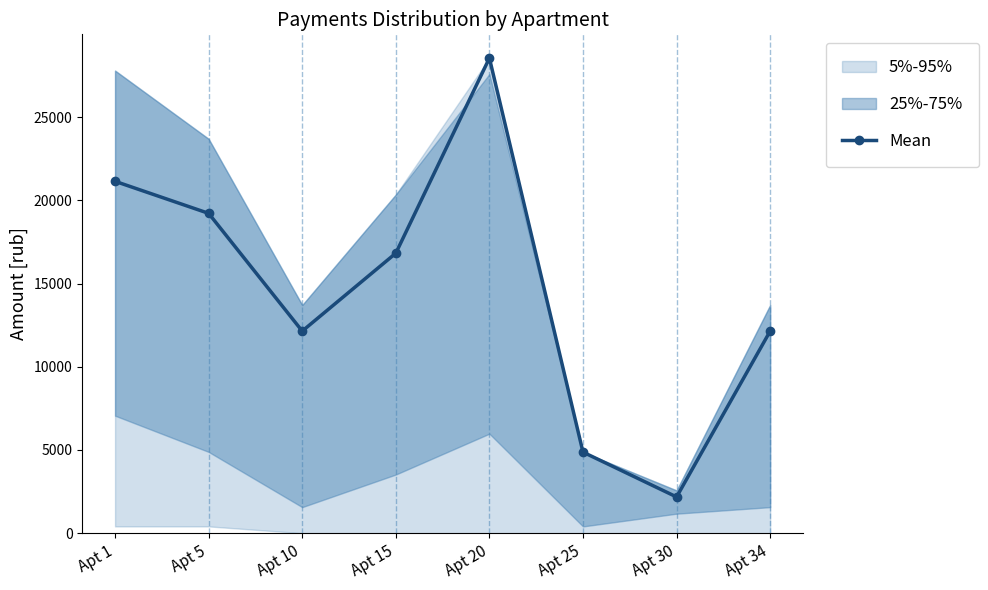

Does the chart display data point markers on the line(s)?

Yes